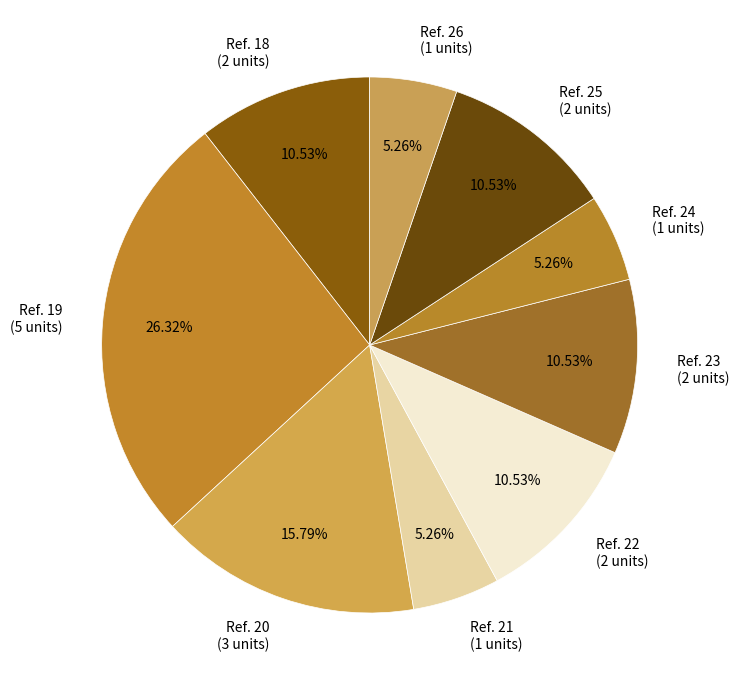

What is the ratio of the value at Ref. 26 (1 units) to the value at Ref. 25 (2 units)?

0.5